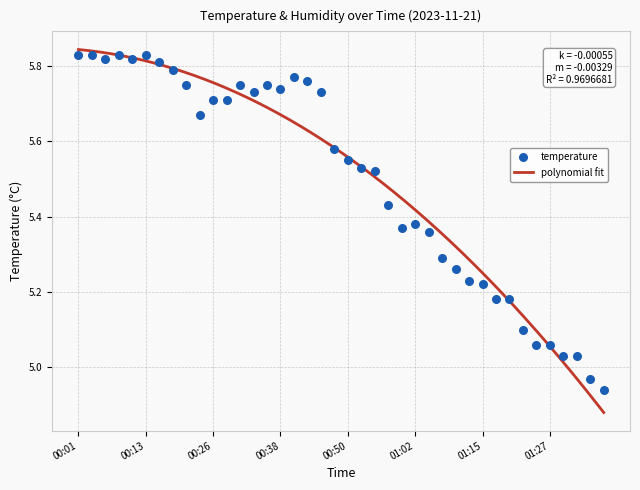

Between 01:02 and 00:40, which is larger?

00:40